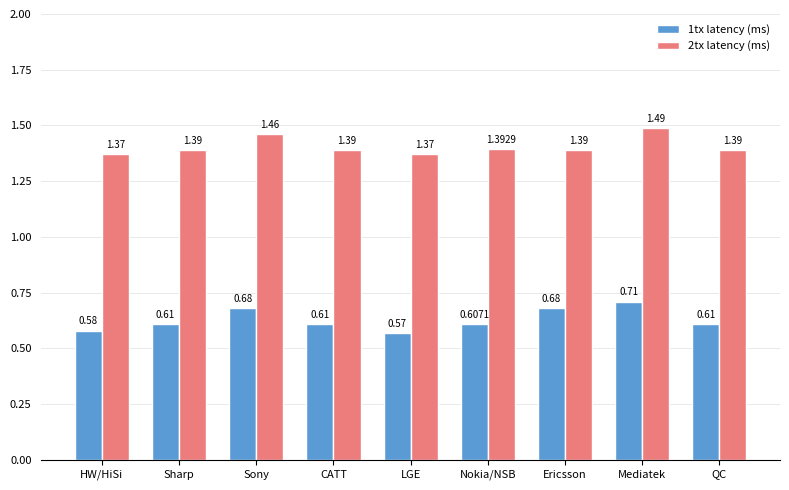

What is the label of the 1st bar from the left?

HW/HiSi